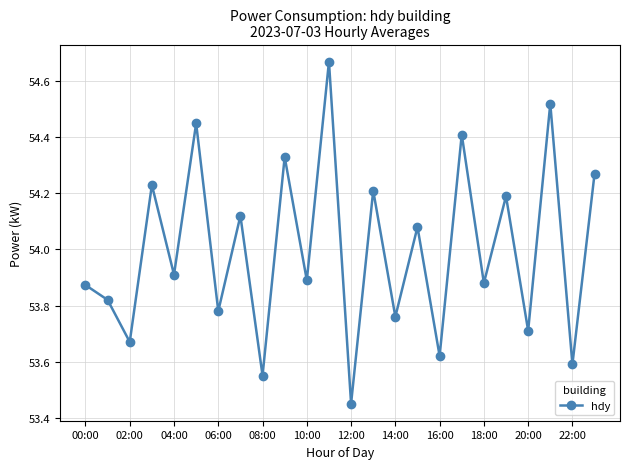

What is the sum of all values?

1296.0